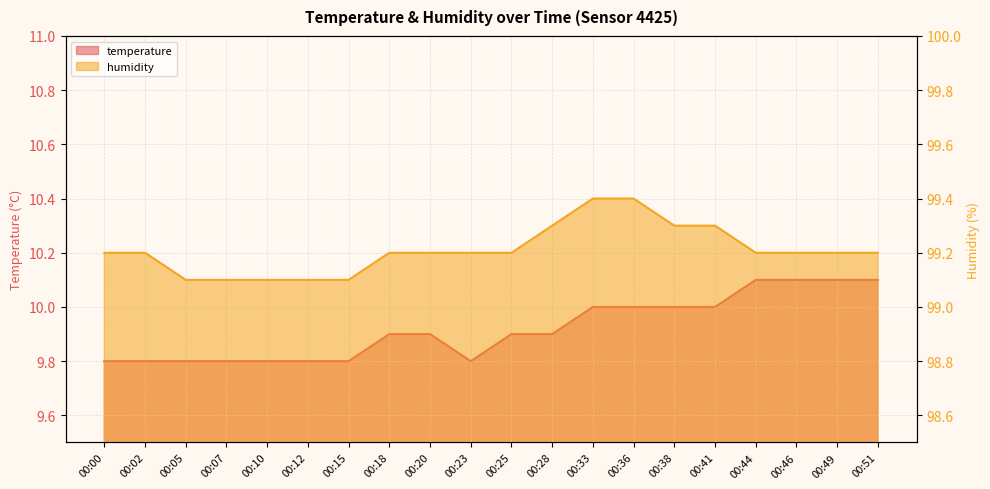

Which series changed the most between 00:23 and 00:38?

temperature